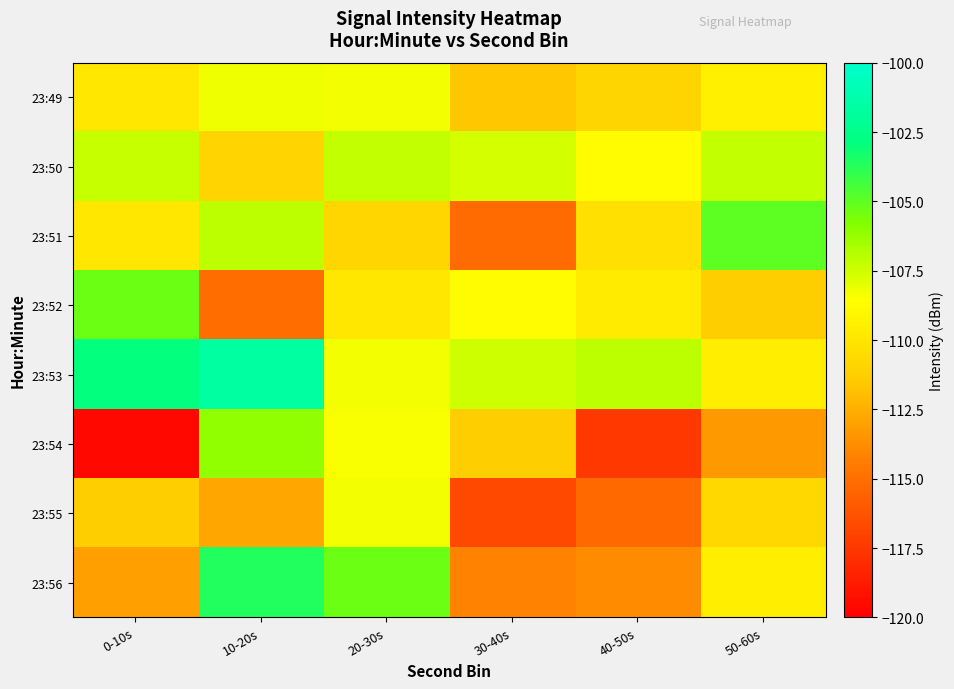

Reading left to right, extract all data points from this chart.

23:49: 0-10s=-109.9	10-20s=-108.2	20-30s=-108.3	30-40s=-111.6	40-50s=-110.9	50-60s=-109.4
23:50: 0-10s=-107.3	10-20s=-111.0	20-30s=-107.2	30-40s=-107.7	40-50s=-108.8	50-60s=-107.3
23:51: 0-10s=-109.9	10-20s=-107.1	20-30s=-110.8	30-40s=-115.2	40-50s=-110.2	50-60s=-105.0
23:52: 0-10s=-105.3	10-20s=-115.1	20-30s=-109.9	30-40s=-108.8	40-50s=-109.7	50-60s=-111.3
23:53: 0-10s=-102.9	10-20s=-101.7	20-30s=-108.3	30-40s=-107.5	40-50s=-107.1	50-60s=-109.5
23:54: 0-10s=-119.5	10-20s=-106.2	20-30s=-108.5	30-40s=-111.3	40-50s=-117.4	50-60s=-113.3
23:55: 0-10s=-111.3	10-20s=-112.8	20-30s=-108.3	30-40s=-116.8	40-50s=-115.3	50-60s=-110.7
23:56: 0-10s=-113.1	10-20s=-103.7	20-30s=-105.3	30-40s=-114.2	40-50s=-113.8	50-60s=-109.5